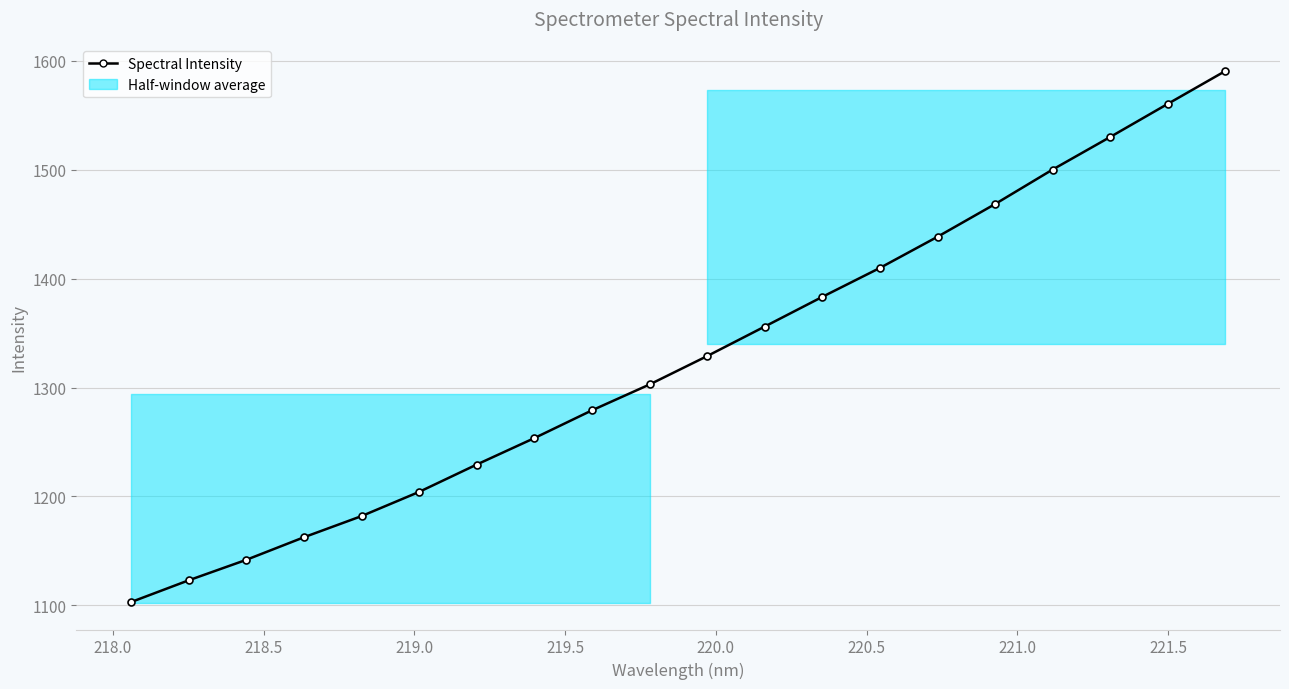

How many values exceed 1328?

10